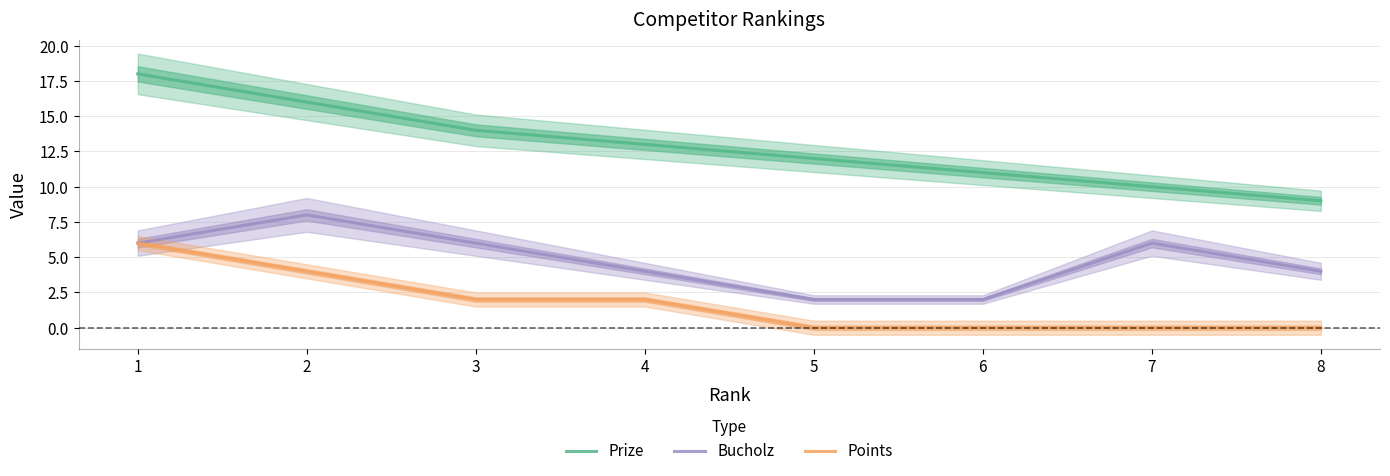

Which category has the highest value in the Prize series?

1